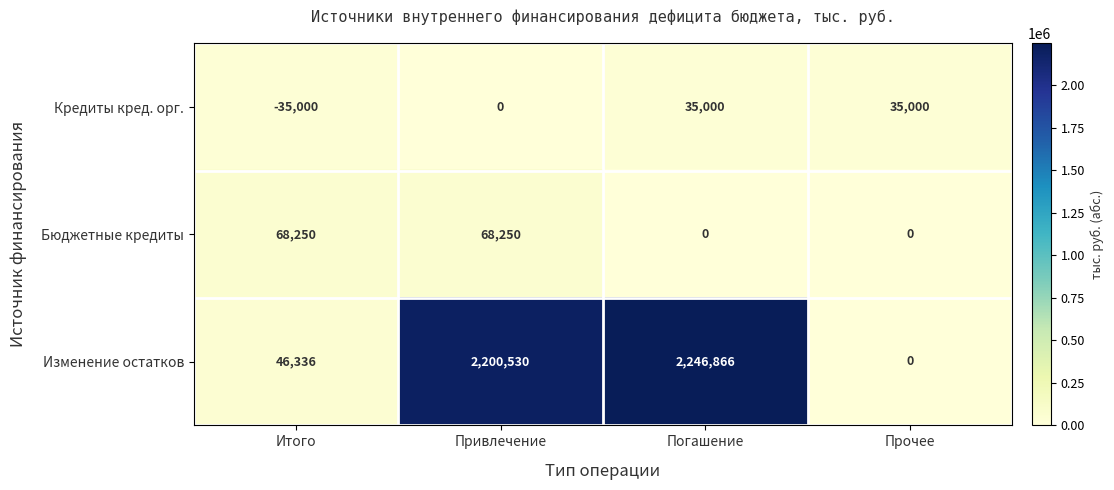

Reading left to right, transcribe all the data shown in this chart.

Кредиты кред. орг.: -35000	0	35000	35000
Бюджетные кредиты: 68250	68250	0	0
Изменение остатков: 46336	2200530	2246866	0